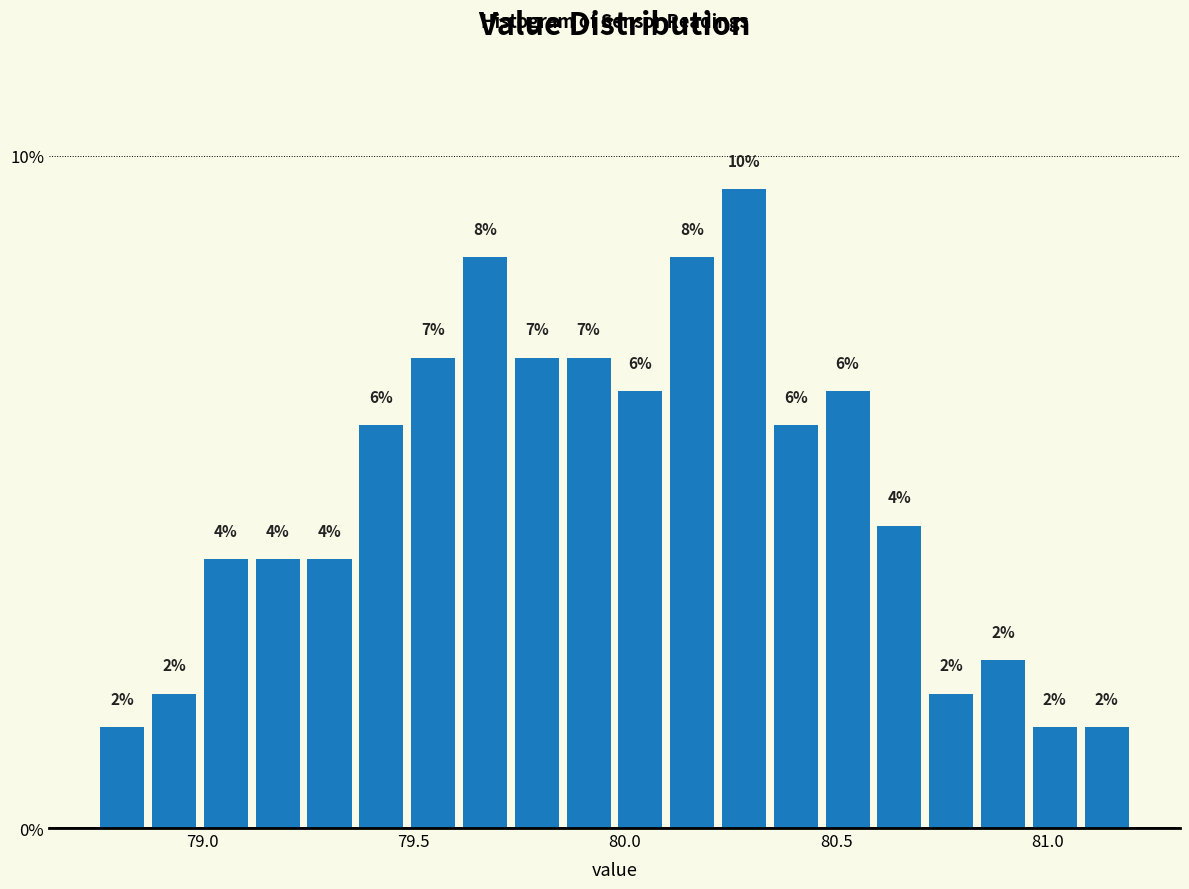

Around what value on the x-axis is the tallest bar? Give the approximate position of its centre, as read against the axis.

80.30